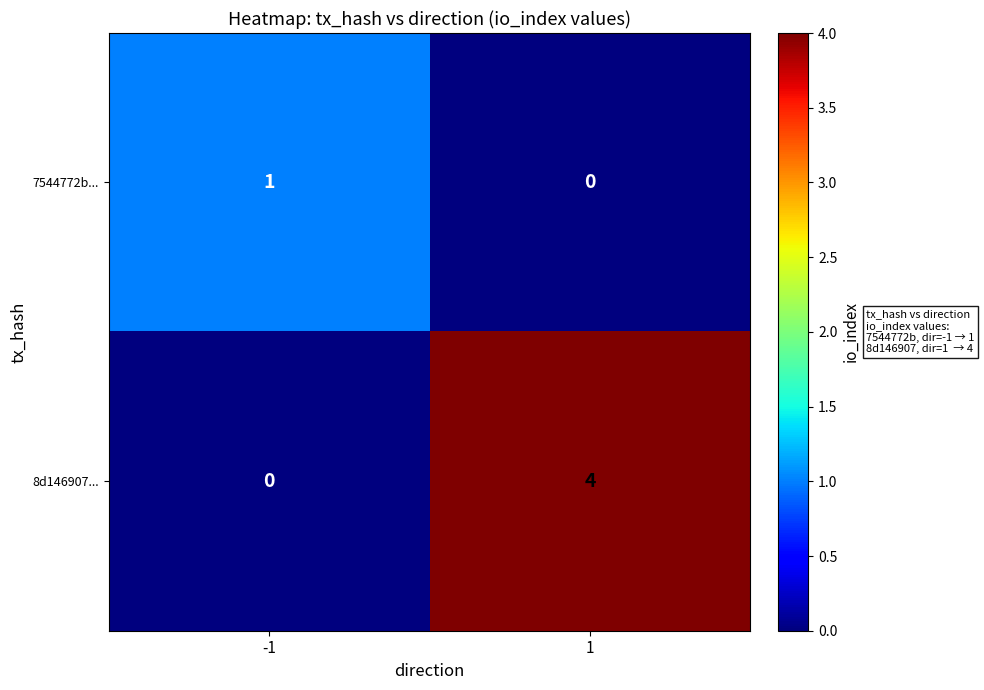

What is the sum of all 8d146907... values?

4